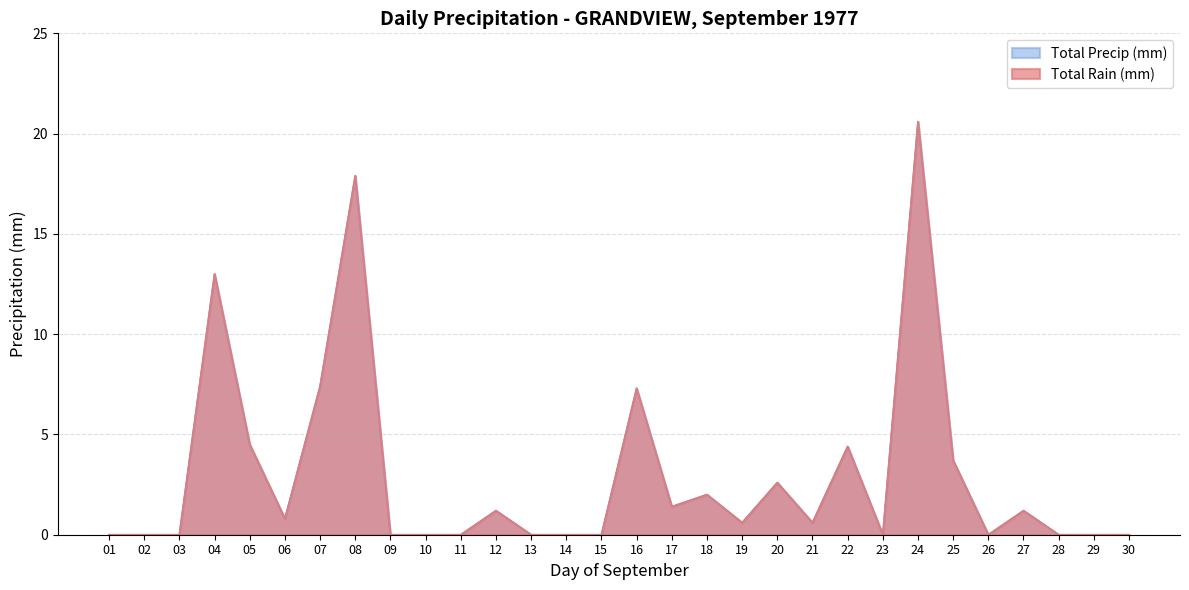

True or false: Total Precip (mm) and Total Rain (mm) cross at least once.

False